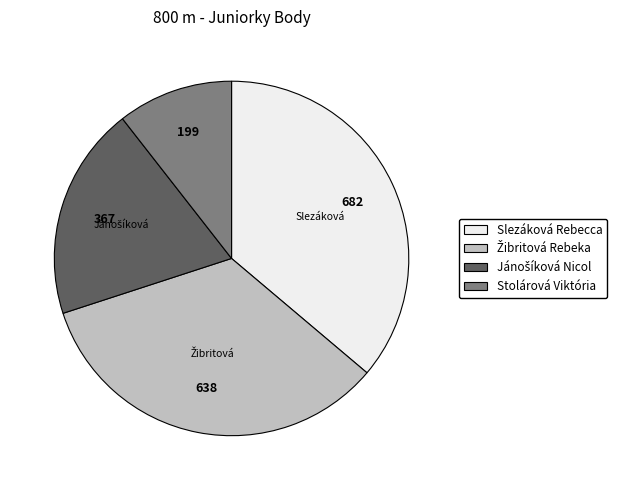

Which category has the smallest portion of the pie?

Stolárová Viktória